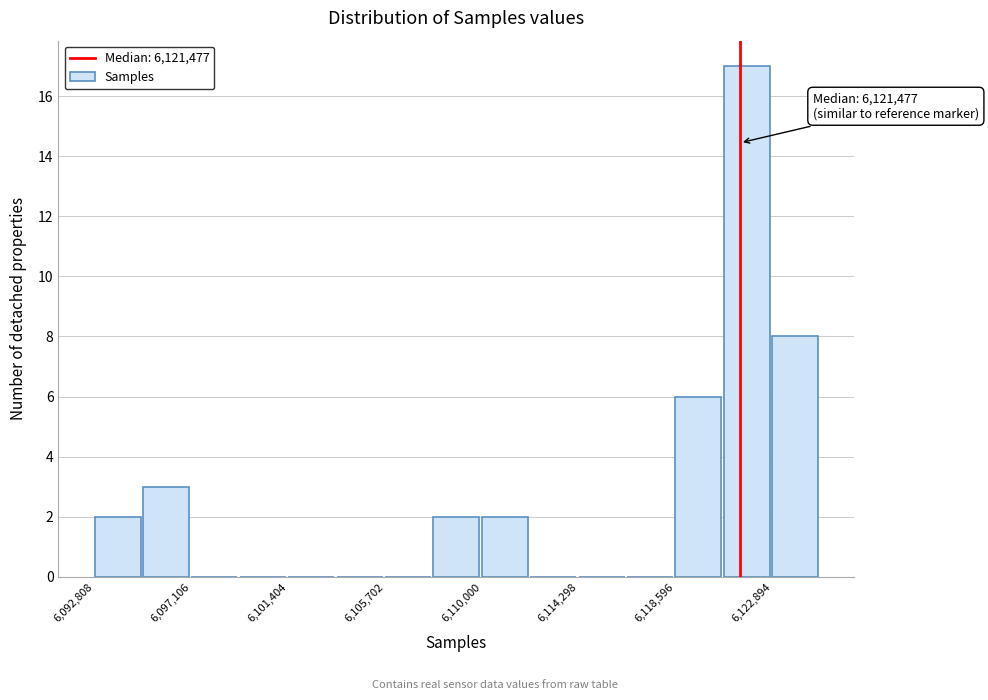

Which range on the x-axis has the tallest bar?

6120500 to 6123000